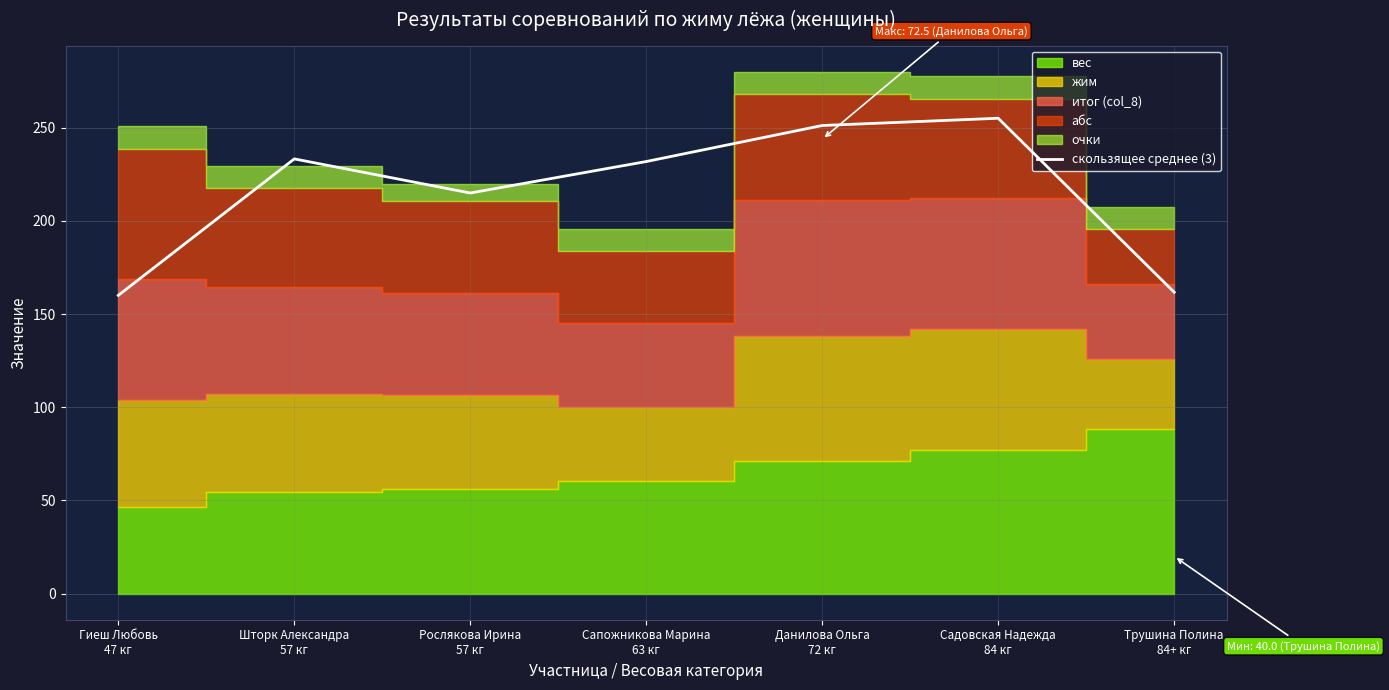

Reading left to right, list all the values displayed in this chart.

Гиеш Любовь
47 кг=160.1	Шторк Александра
57 кг=233.3	Рослякова Ирина
57 кг=215.0	Сапожникова Марина
63 кг=231.9	Данилова Ольга
72 кг=251.2	Садовская Надежда
84 кг=255.1	Трушина Полина
84+ кг=161.8